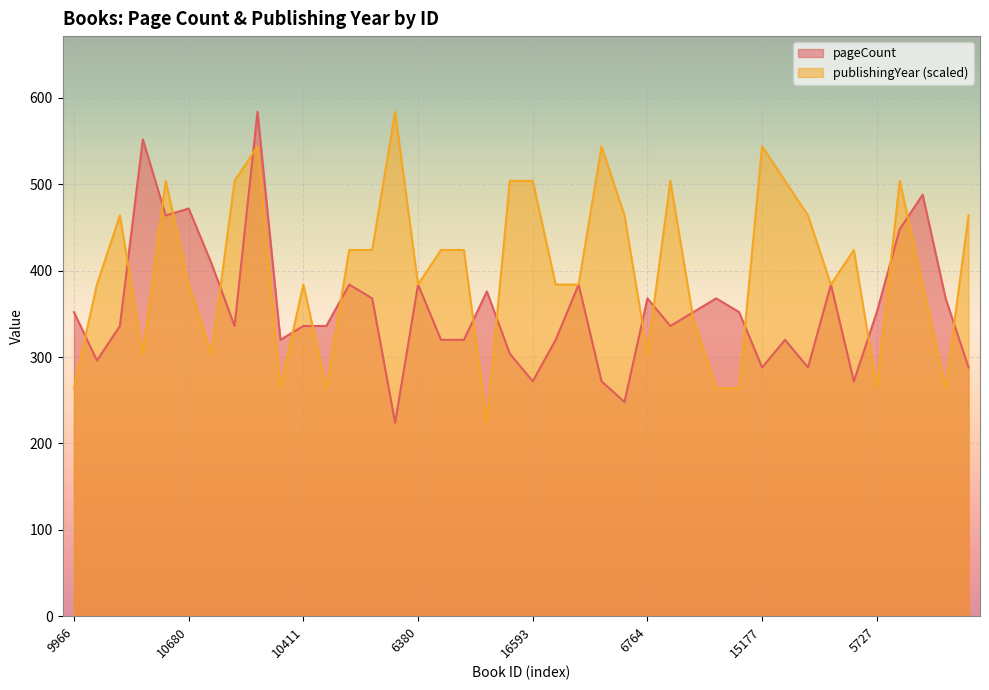

What is the maximum value for publishingYear?

584